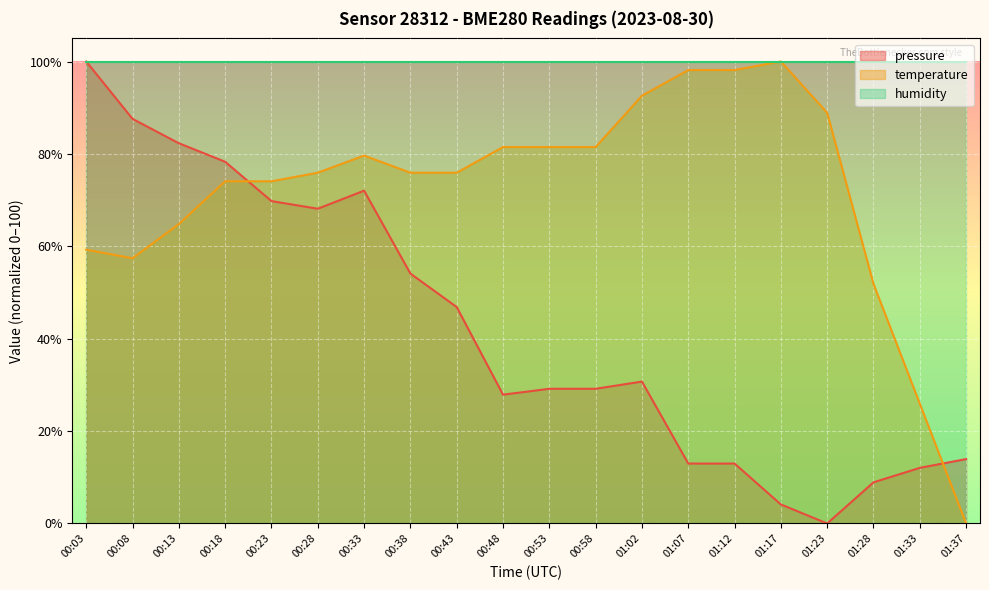

List the series in order of their overall mean, lowest first.

pressure, temperature, humidity